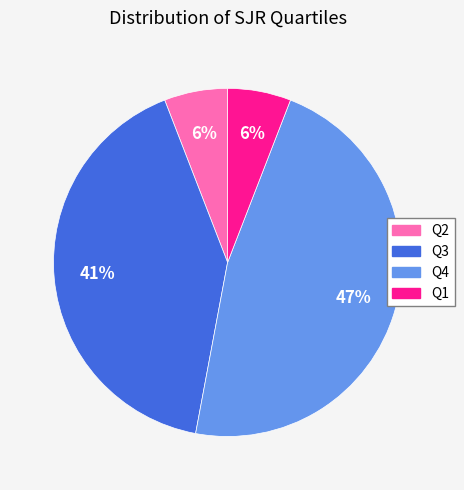

True or false: Q1 accounts for 12% of the total.

False